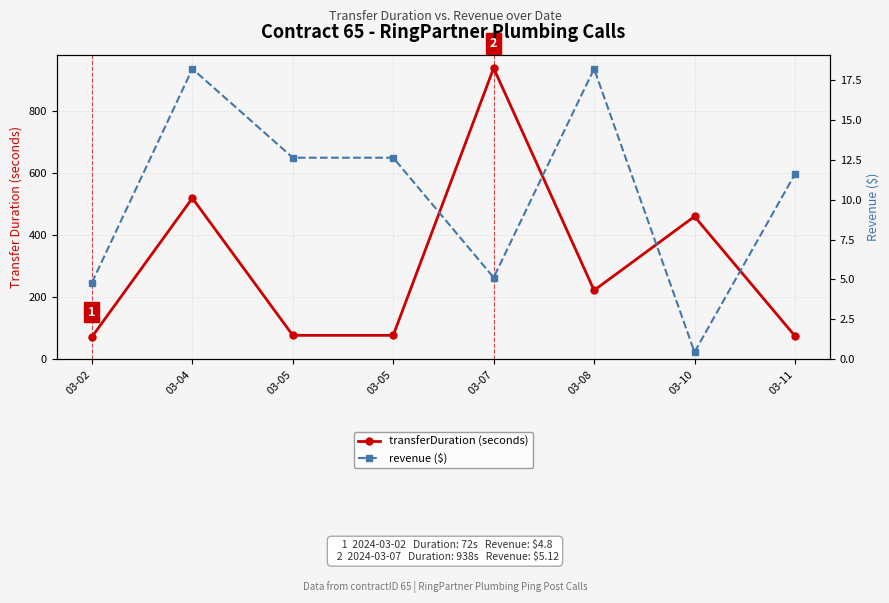

In transferDuration (seconds), how many points are higher than both neighbors (excluding endpoints)?

3